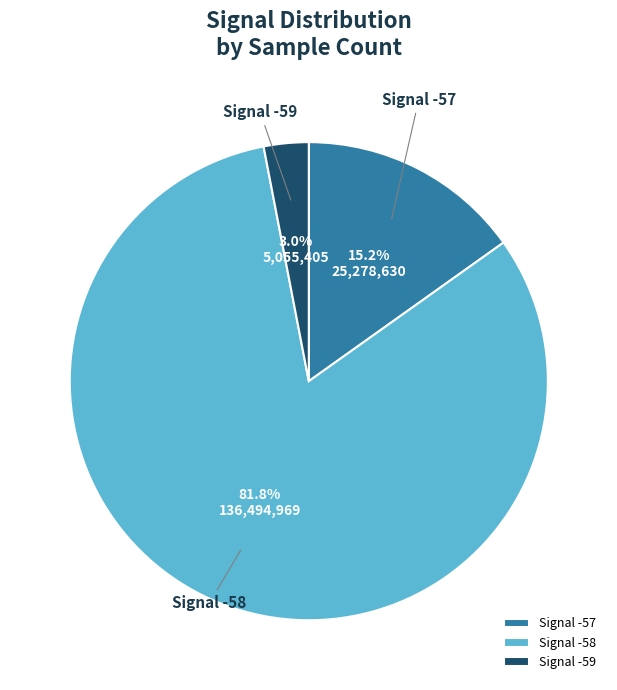

Rank the categories by value from lowest to highest.

Signal -59, Signal -57, Signal -58